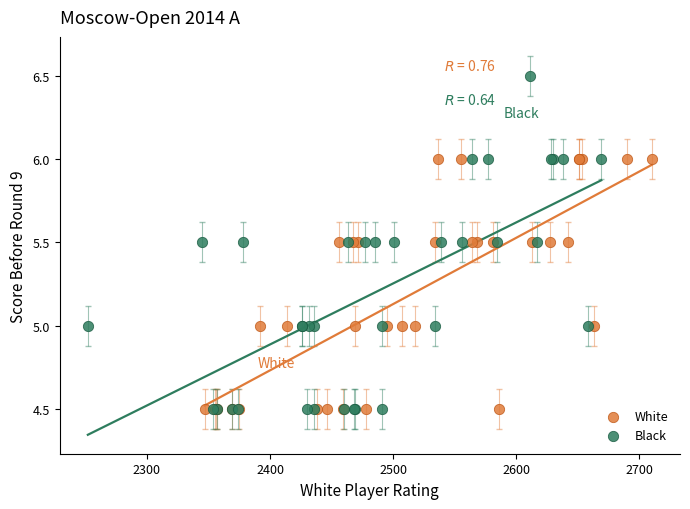

Which series reaches the maximum Y coordinate?

Black